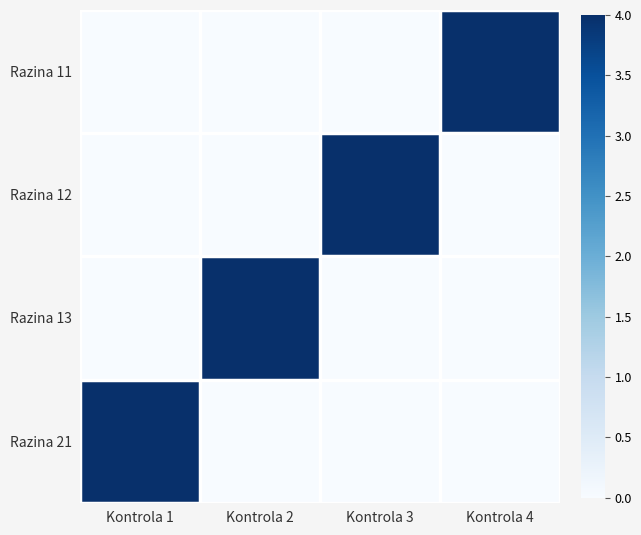

Reading left to right, transcribe all the data shown in this chart.

Razina 11: Kontrola 1=0	Kontrola 2=0	Kontrola 3=0	Kontrola 4=4
Razina 12: Kontrola 1=0	Kontrola 2=0	Kontrola 3=4	Kontrola 4=0
Razina 13: Kontrola 1=0	Kontrola 2=4	Kontrola 3=0	Kontrola 4=0
Razina 21: Kontrola 1=4	Kontrola 2=0	Kontrola 3=0	Kontrola 4=0